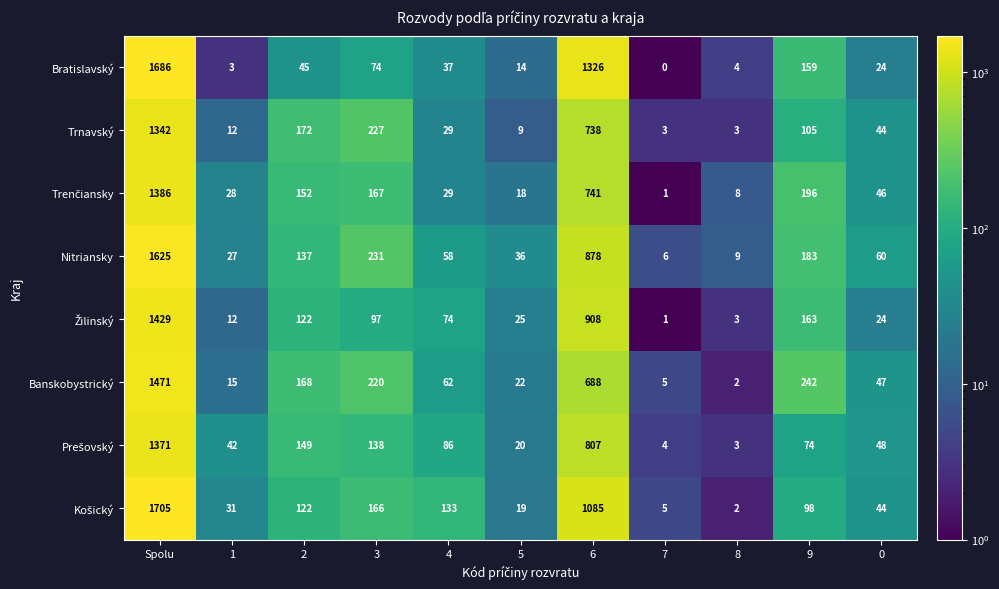

Rank the categories by Bratislavský value from highest to lowest.

Spolu, 6, 9, 3, 2, 4, 0, 5, 8, 1, 7